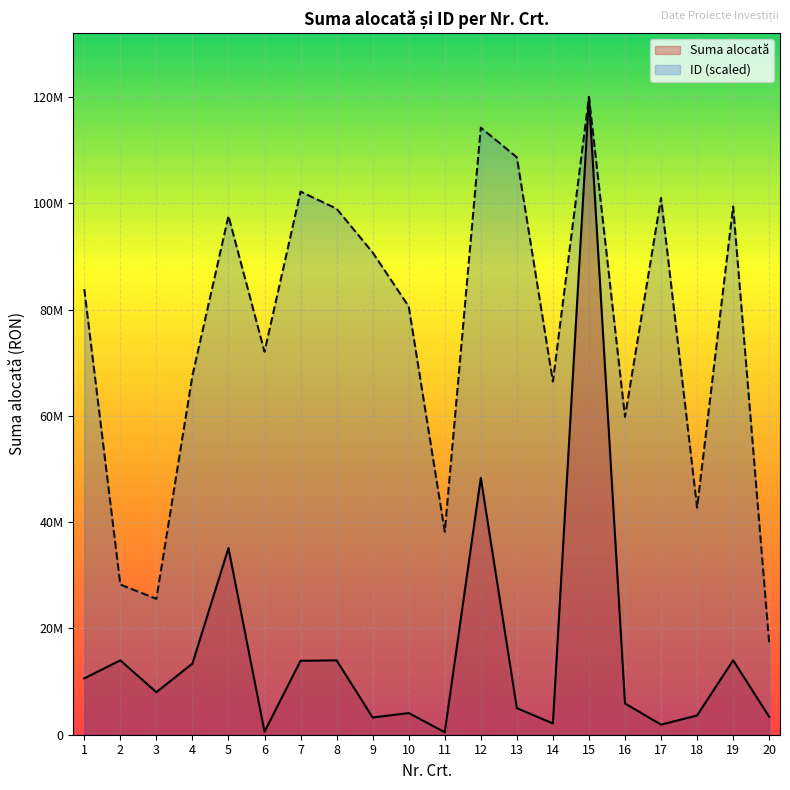

What is the spread (max minus min) of values at 13?

103696403.6